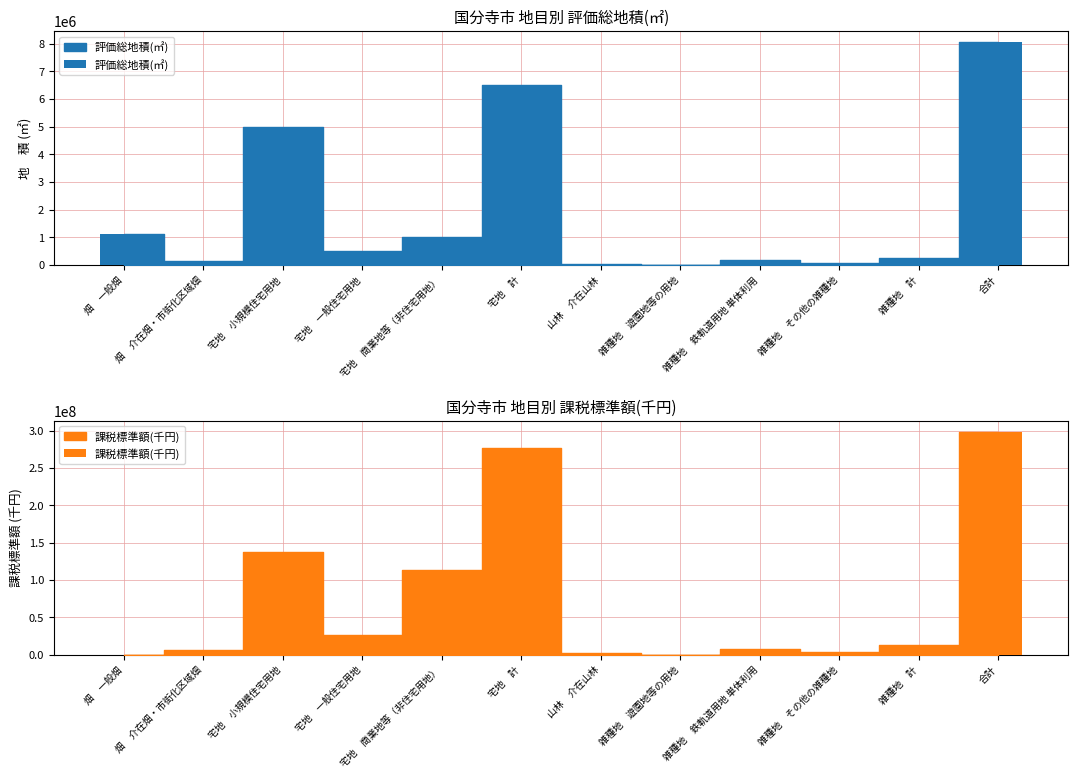

Are the bars grouped side by side (vs. stacked)?

Yes